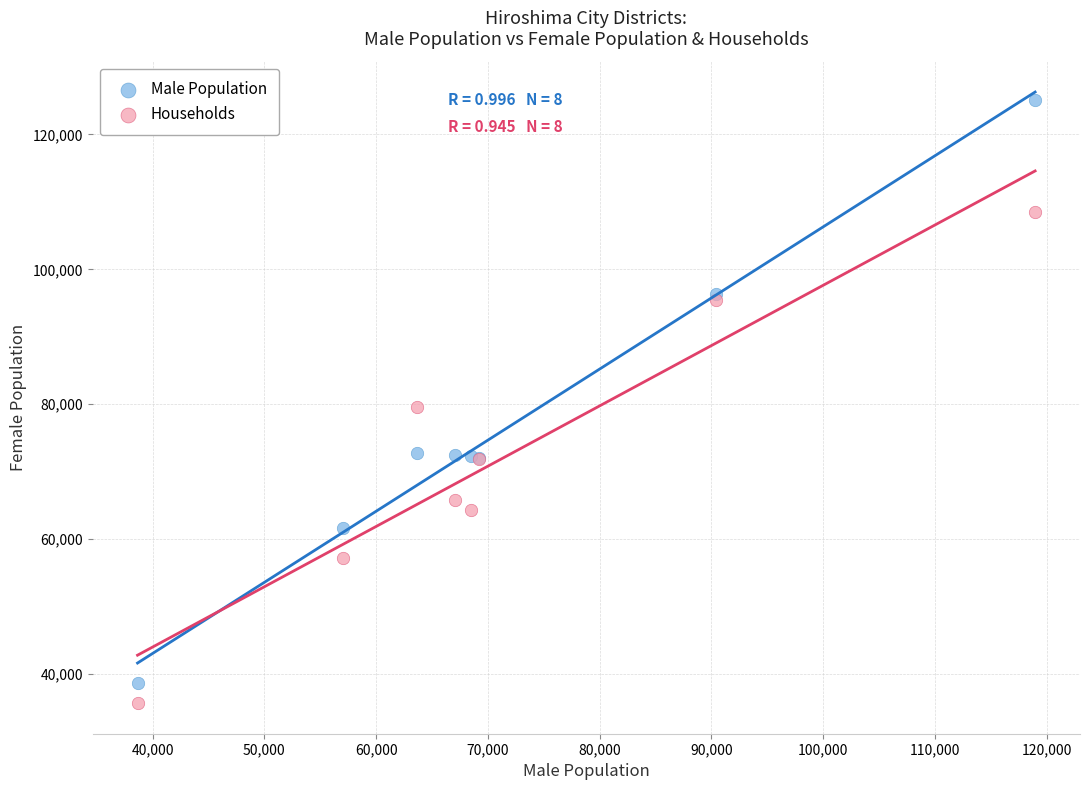

In the Male Population series, what Y value is closest to 81831?

72809